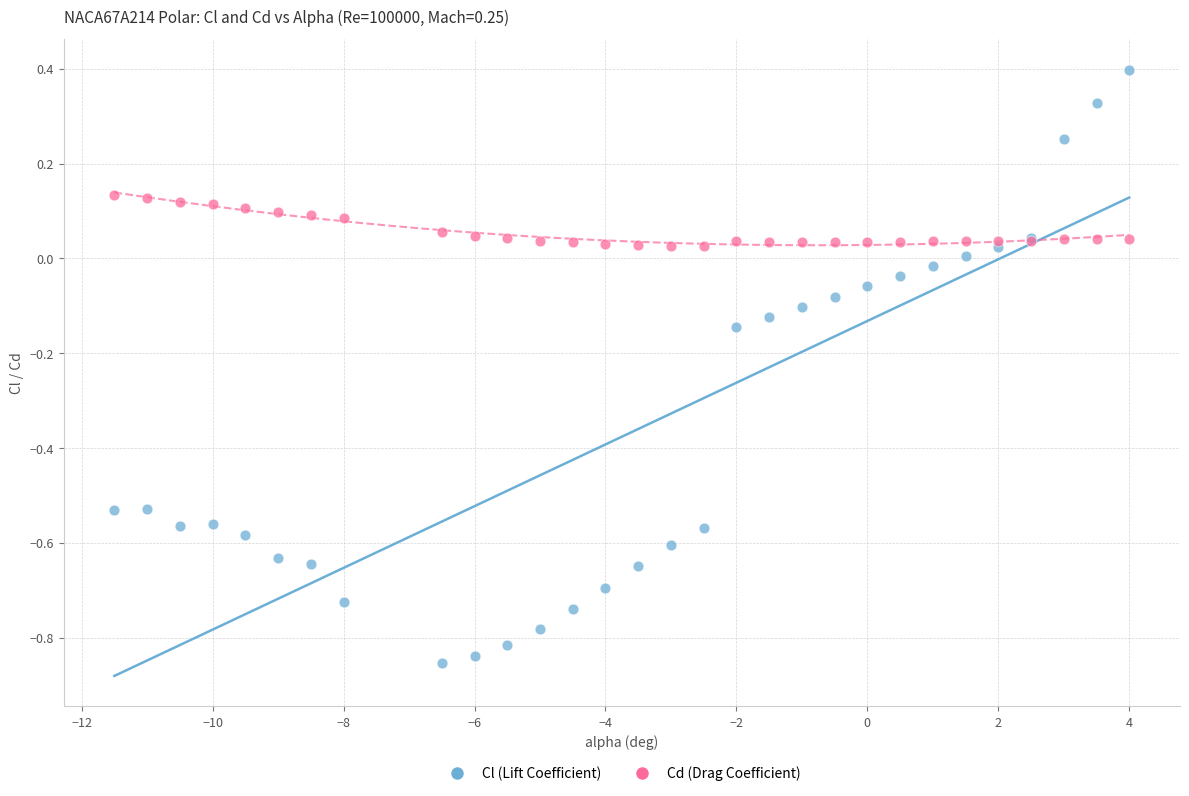

What is the X range (max minus min) for the scatter plot?

15.5